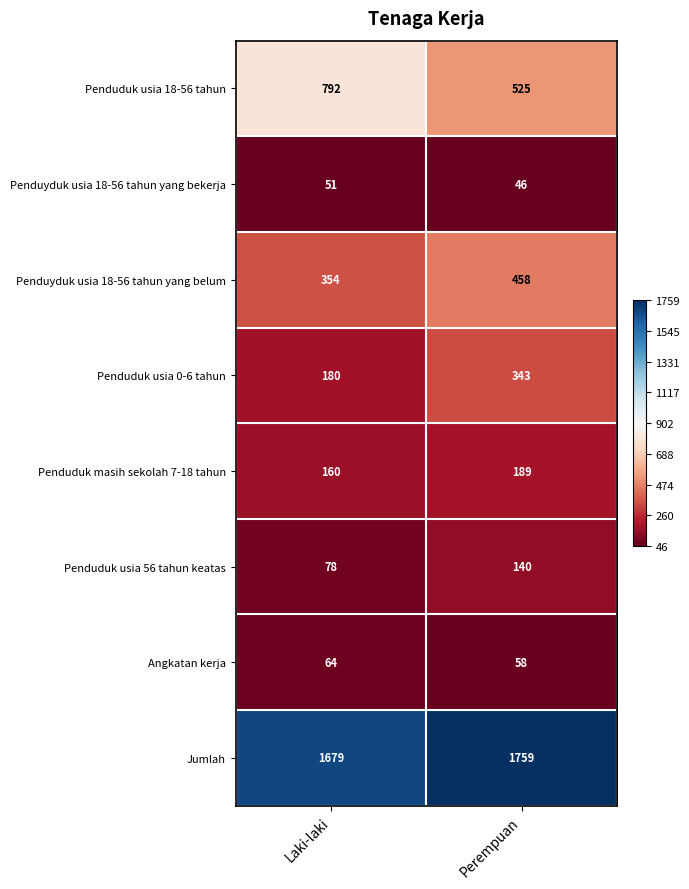

What is the sum of all Penduduk usia 56 tahun keatas values?

218